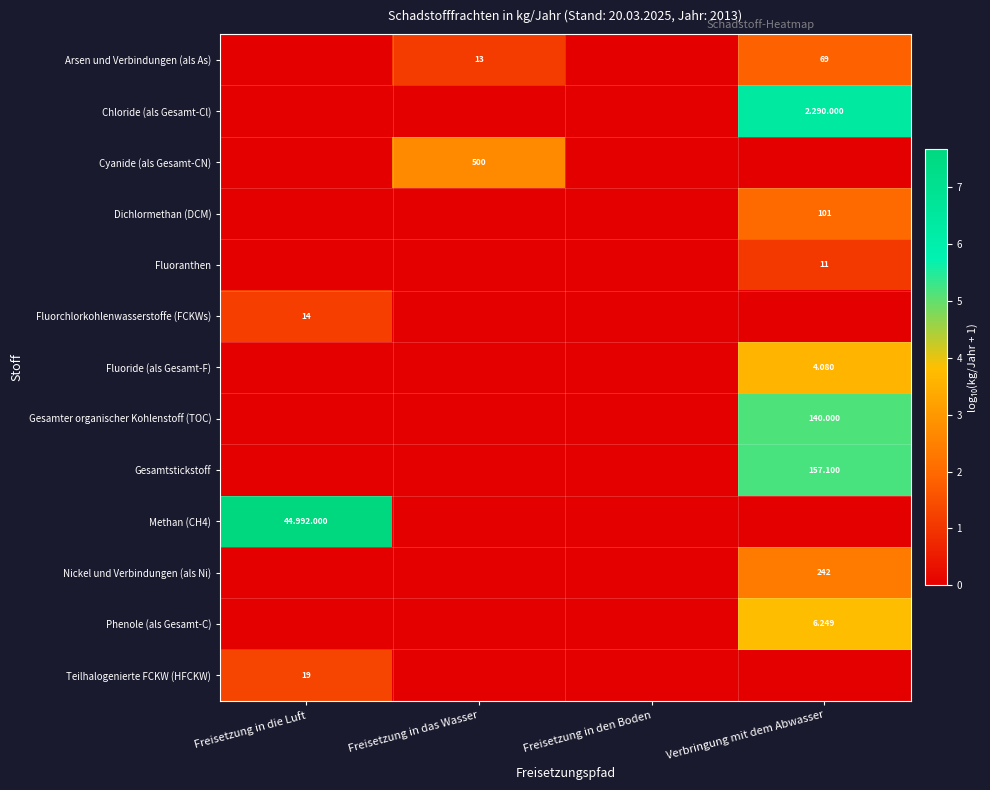

What is the maximum value shown in the chart?

7.7